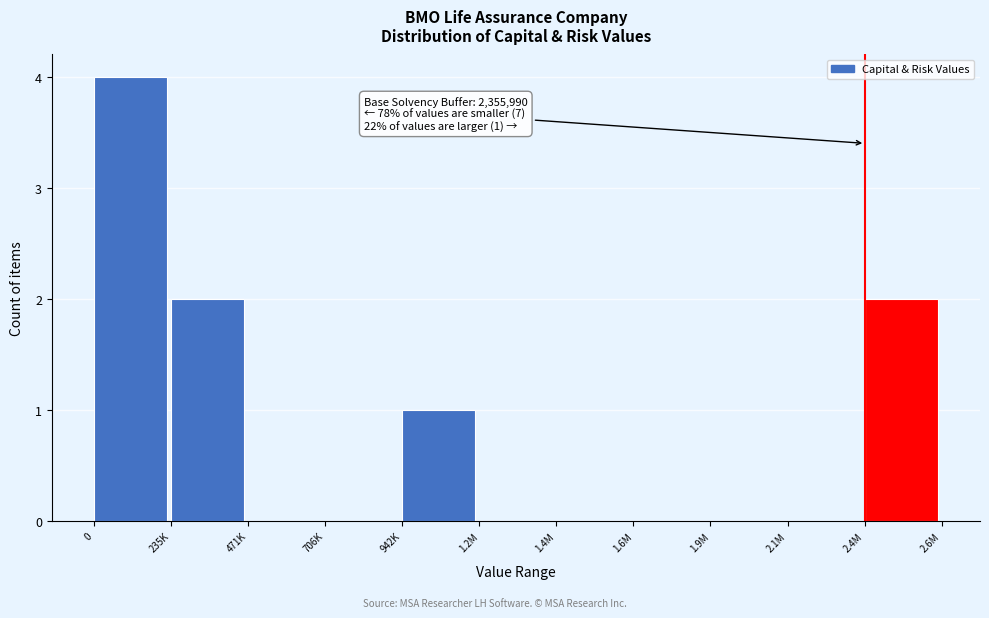

Reading left to right, transcribe all the data shown in this chart.

0=4	235K=2	471K=0	706K=0	942K=1	1.2M=0	1.4M=0	1.6M=0	1.9M=0	2.1M=0	2.4M=2